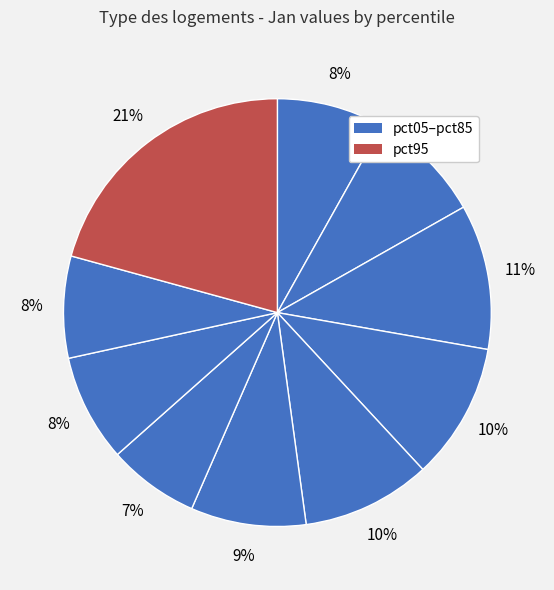

What is the smallest slice in the pie chart?

pct65